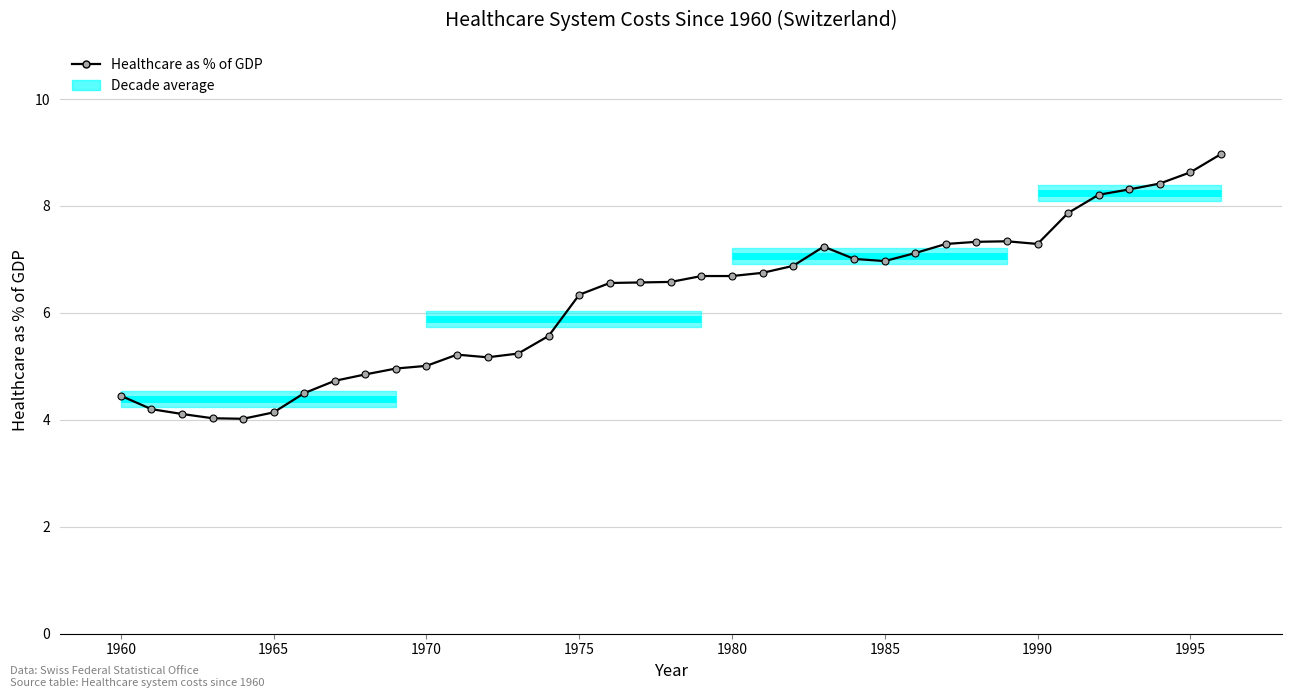

How many interior local peaks (higher than both neighbors) does the data have?

3